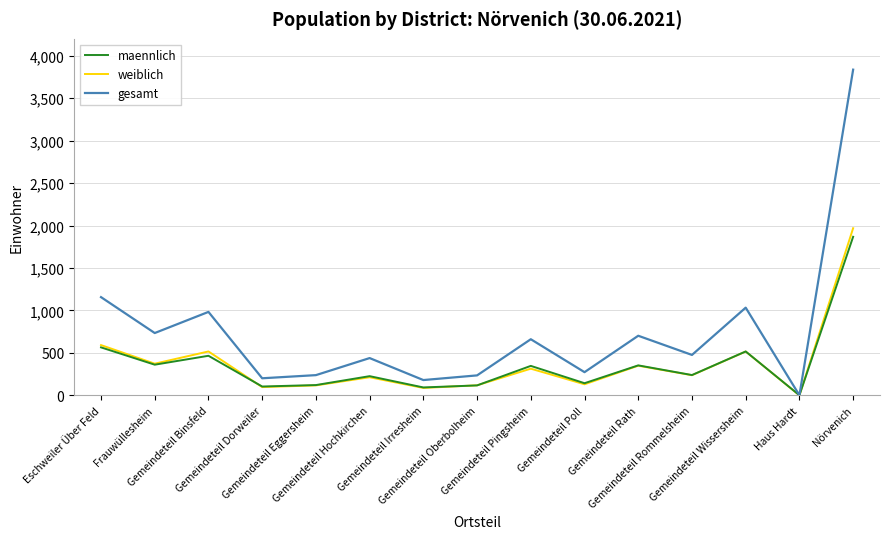

What is the average value of the gesamt series?

743